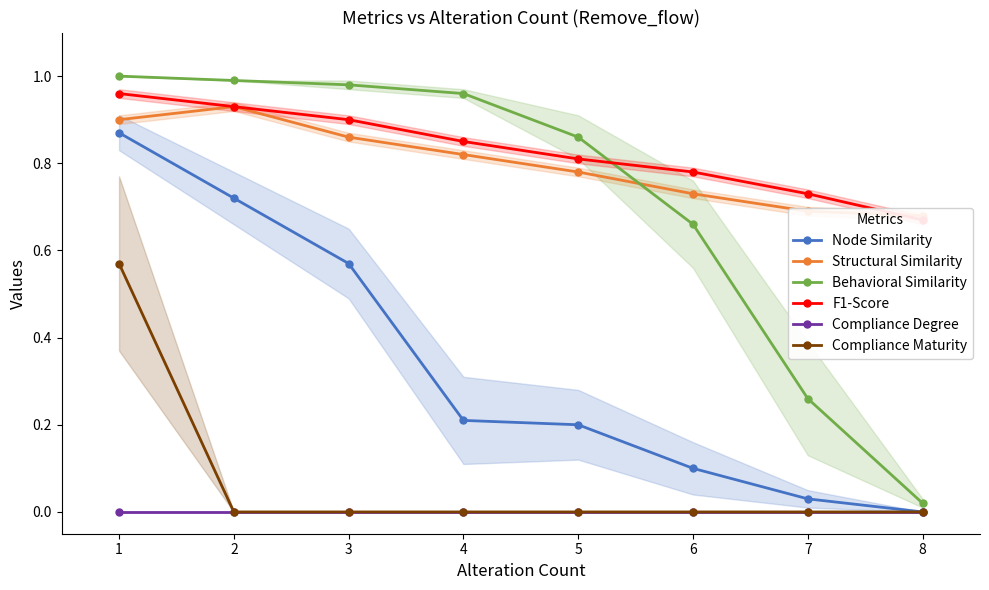

Which series has the largest range (max minus min)?

Behavioral Similarity